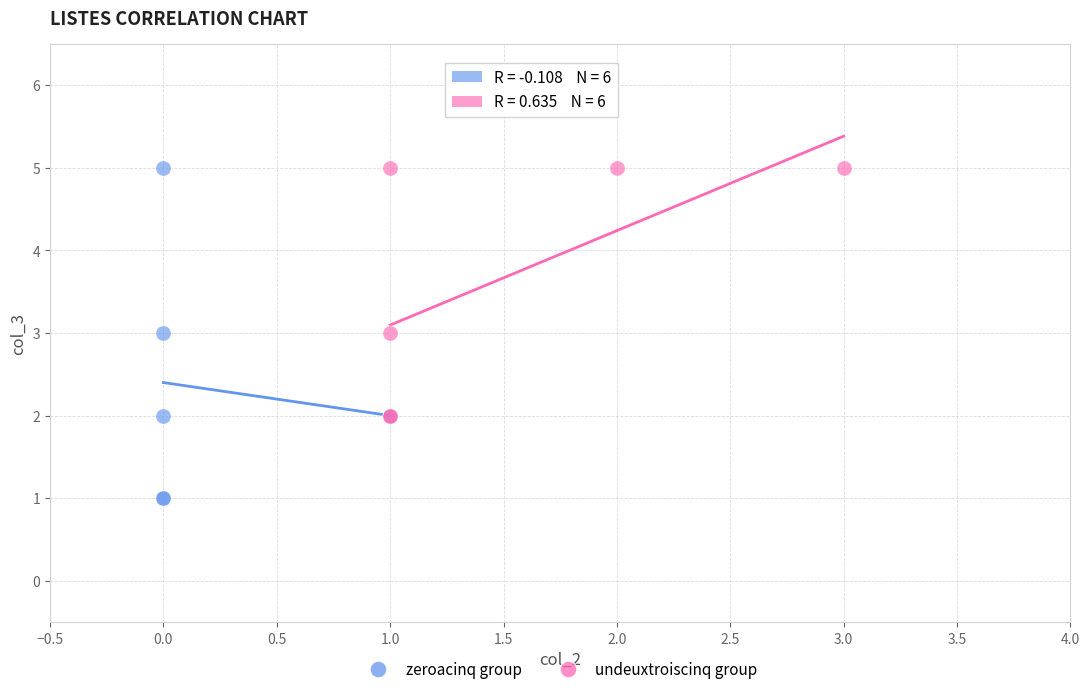

Which series has the widest spread of Y values?

zeroacinq group